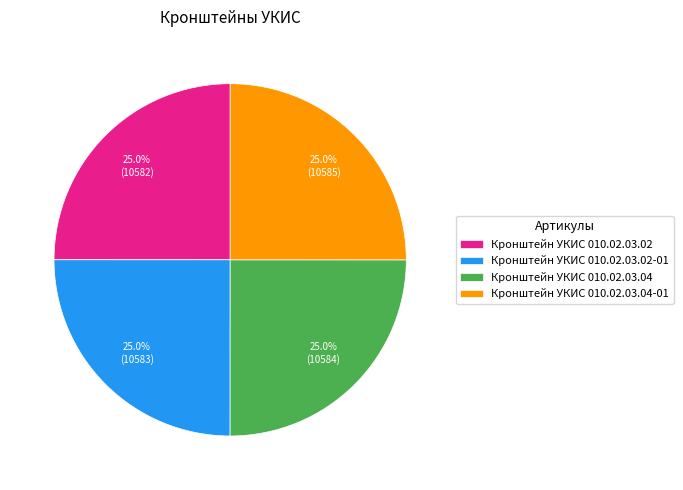

Is there a majority slice in this chart?

No